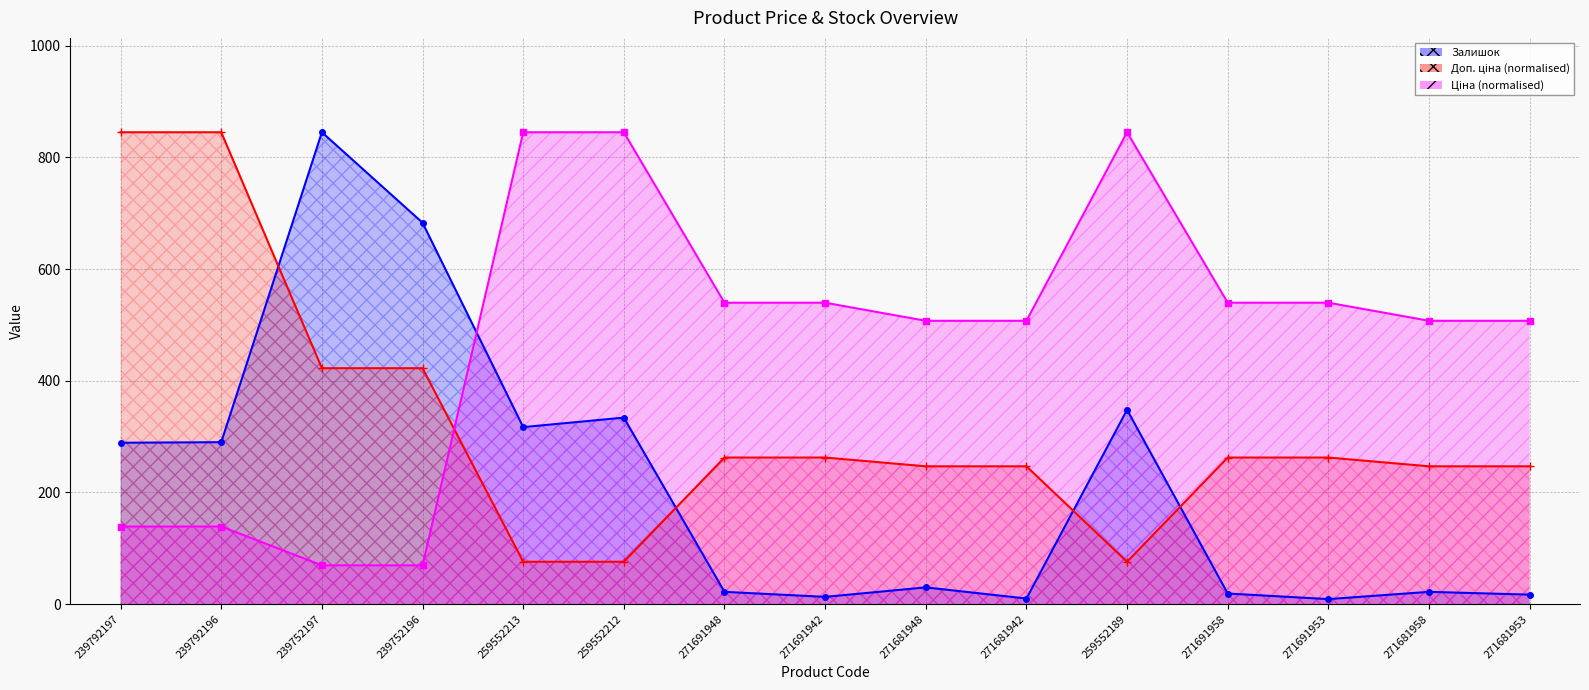

How many categories are shown in the chart?

15